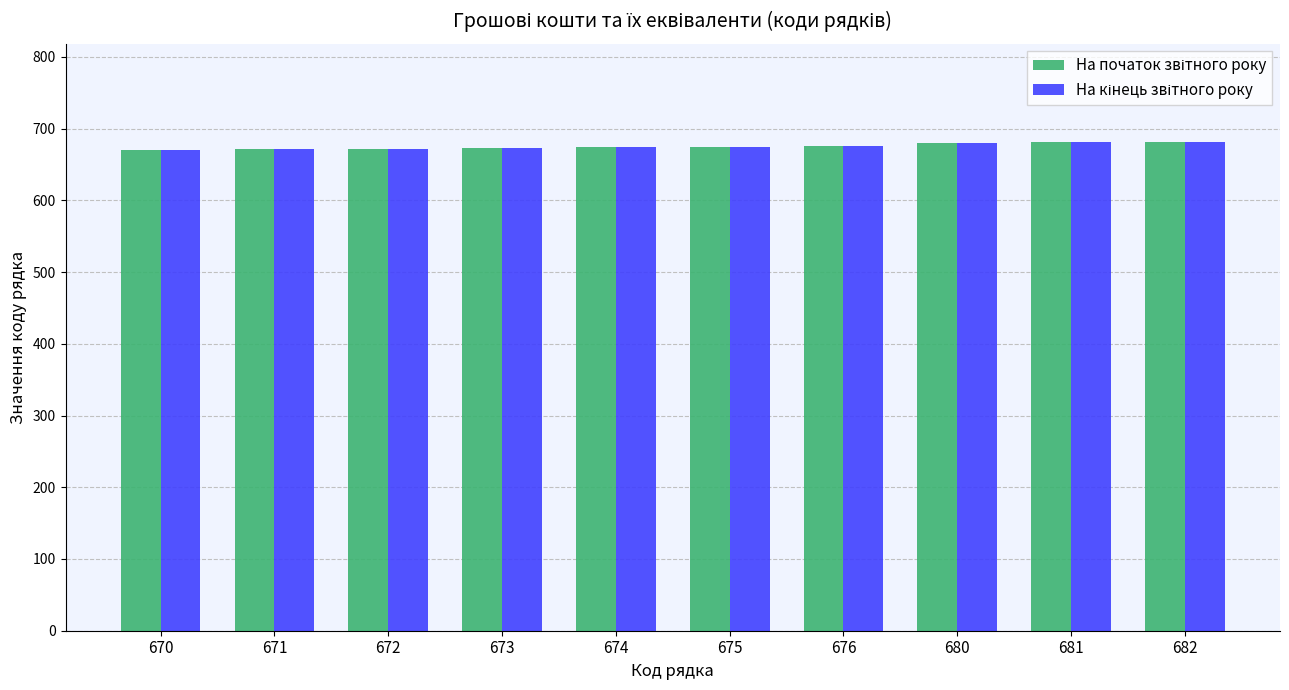

Which category has the lowest value in the На кінець звітного року series?

670